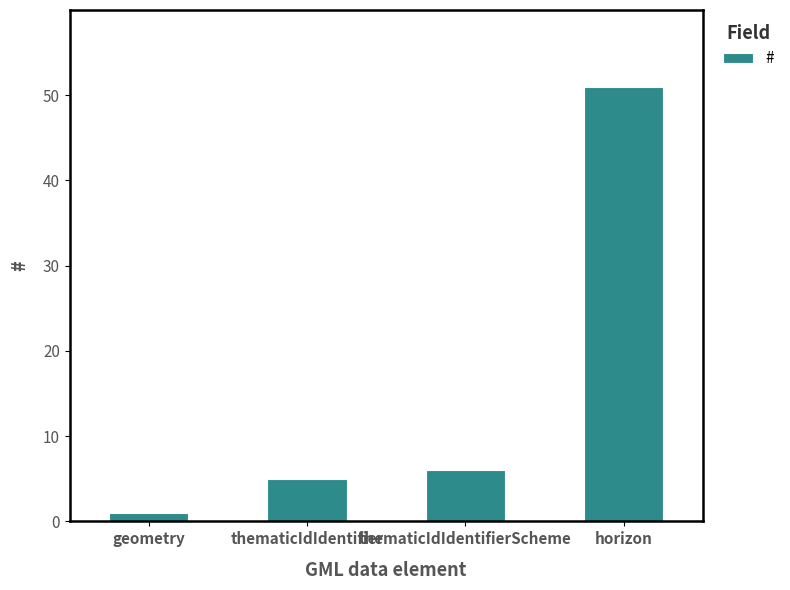

The chart shows a value of 9 at thematicIdIdentifier. True or false?

False